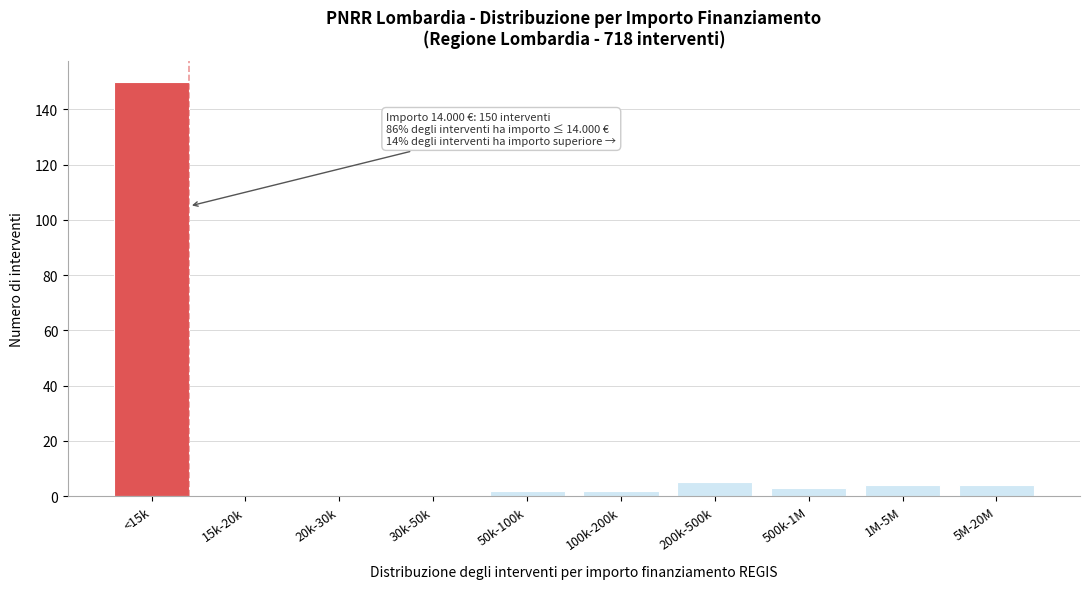

Reading right to left, transcribe all the data shown in this chart.

5M-20M=4	1M-5M=4	500k-1M=3	200k-500k=5	100k-200k=2	50k-100k=2	30k-50k=0	20k-30k=0	15k-20k=0	<15k=150